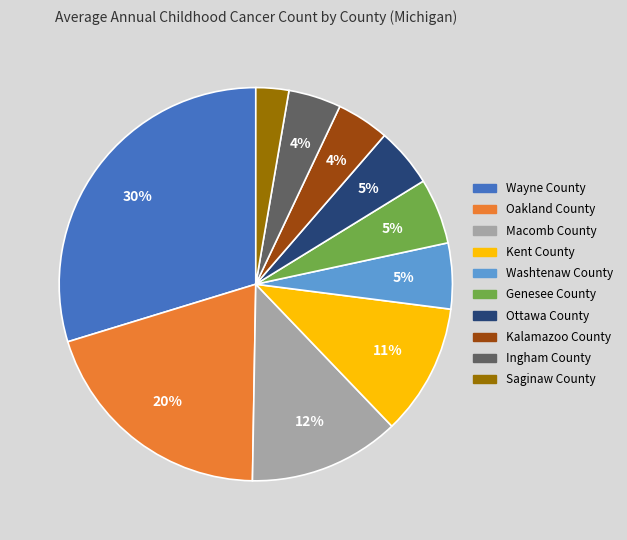

Which category has the smallest portion of the pie?

Saginaw County